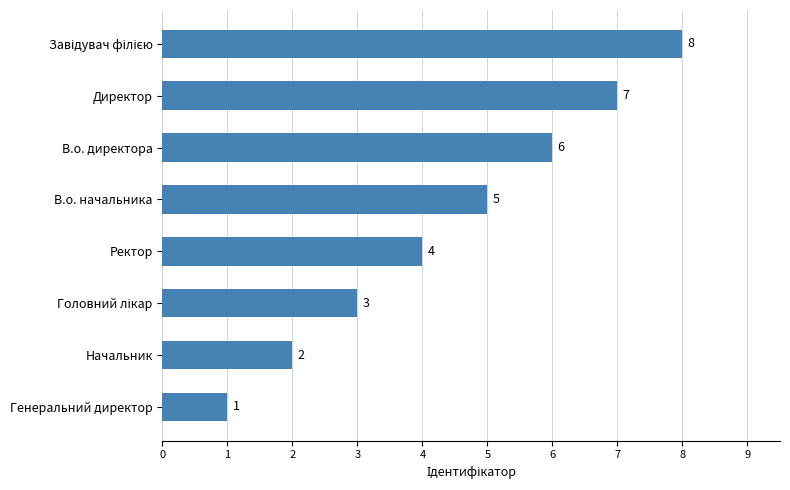

How many data points does each series have?

8